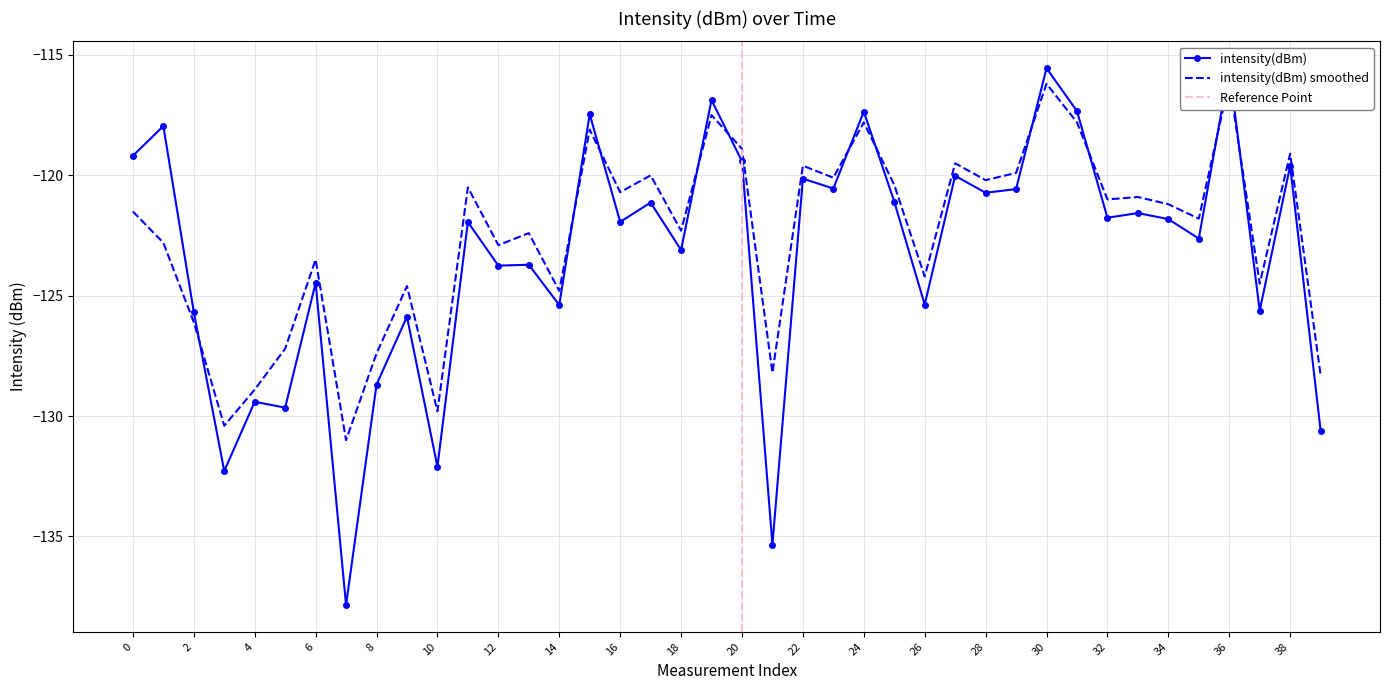

In intensity_smooth, how many points are lower than both neighbors (excluding endpoints)?

14